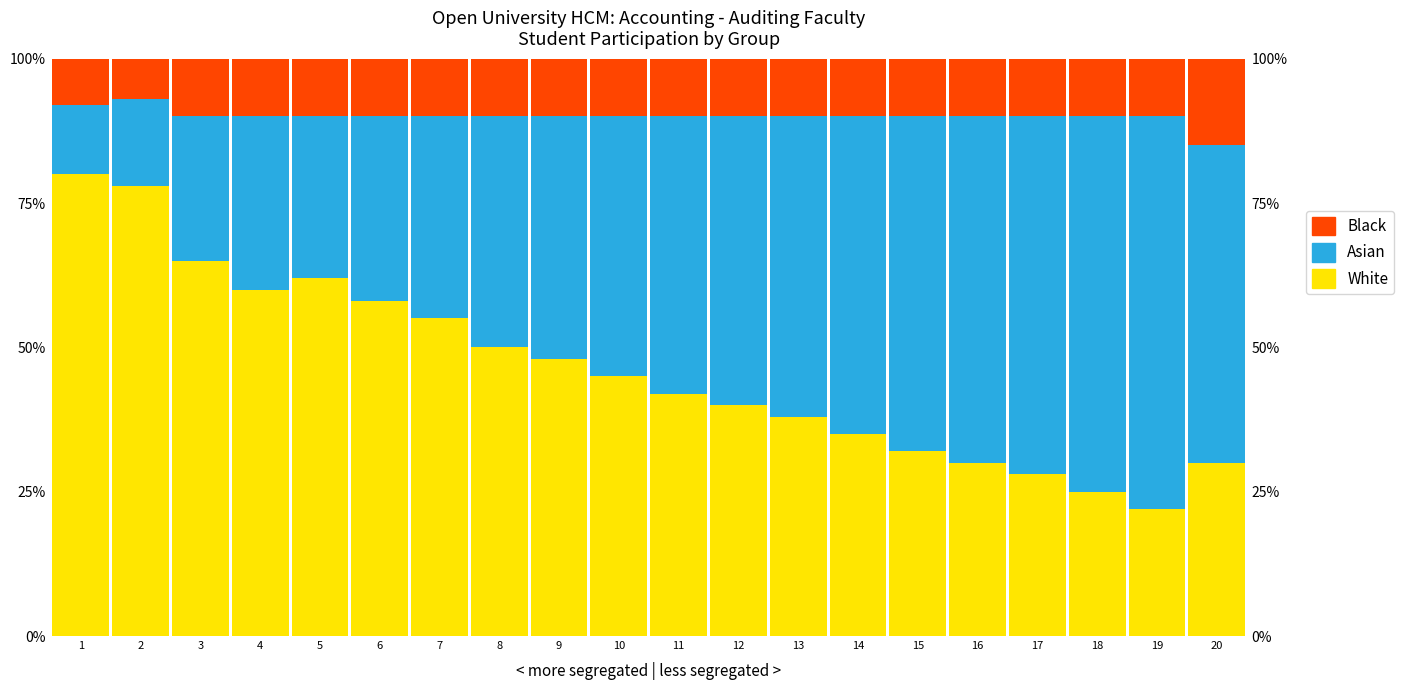

How many groups of bars are there?

20